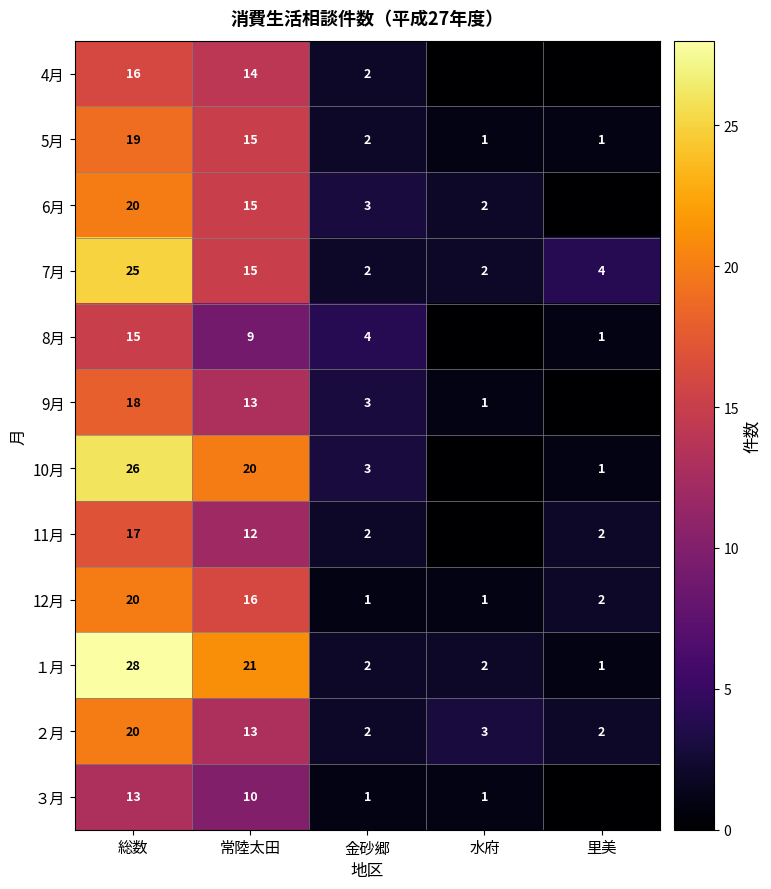

How many data points does each series have?

5